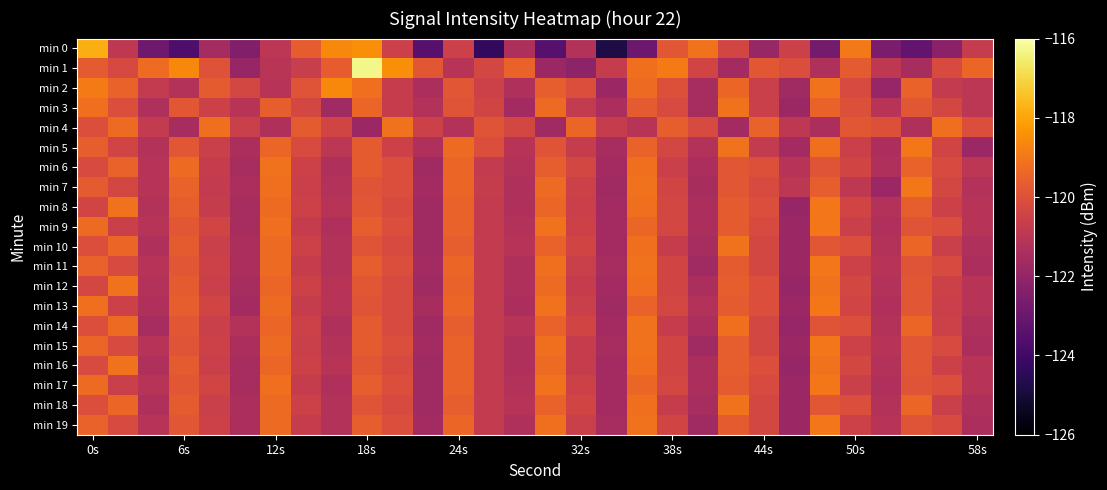

Which series has the largest total across all categories?

min 1